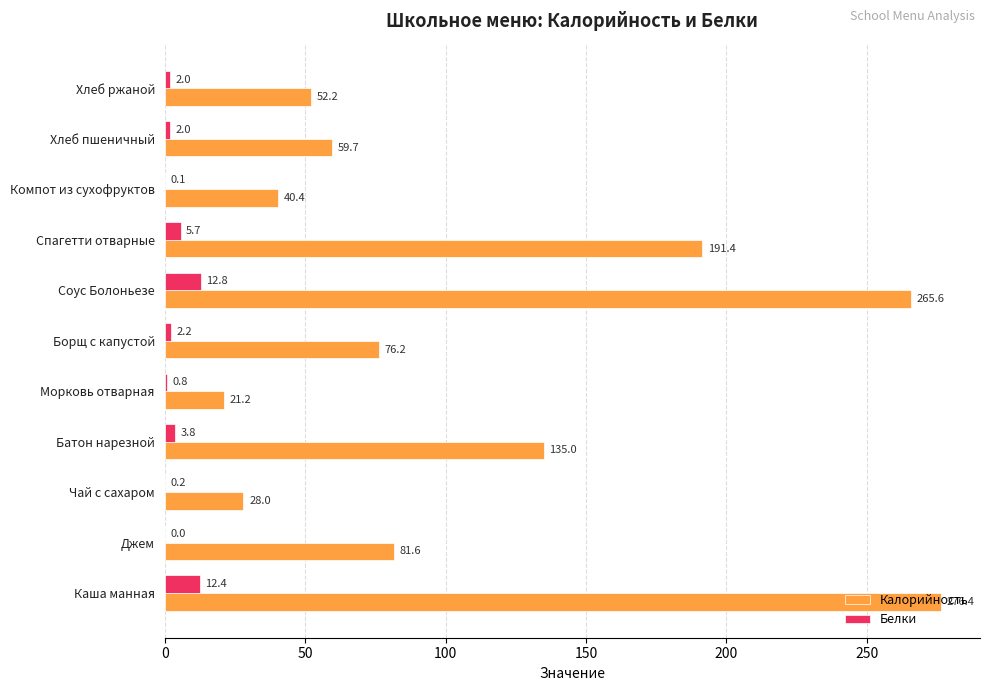

Count the number of categories in the chart.

11